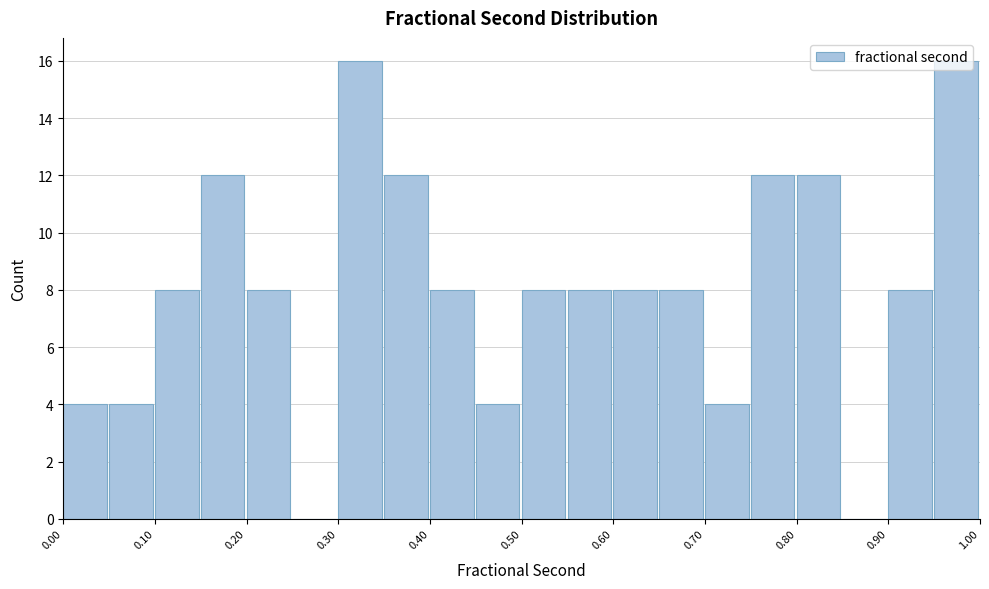

How tall is the bar that spans 0.30 to 0.35 on the x-axis? The values are not printed on the chart, so give them approximately, as read against the axis.

16